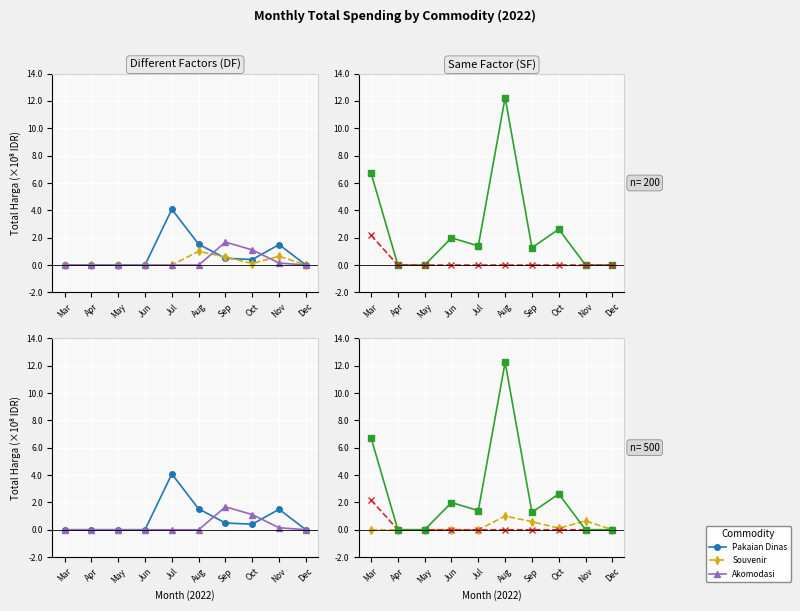

Where is the first local minimum for Souvenir?

Oct